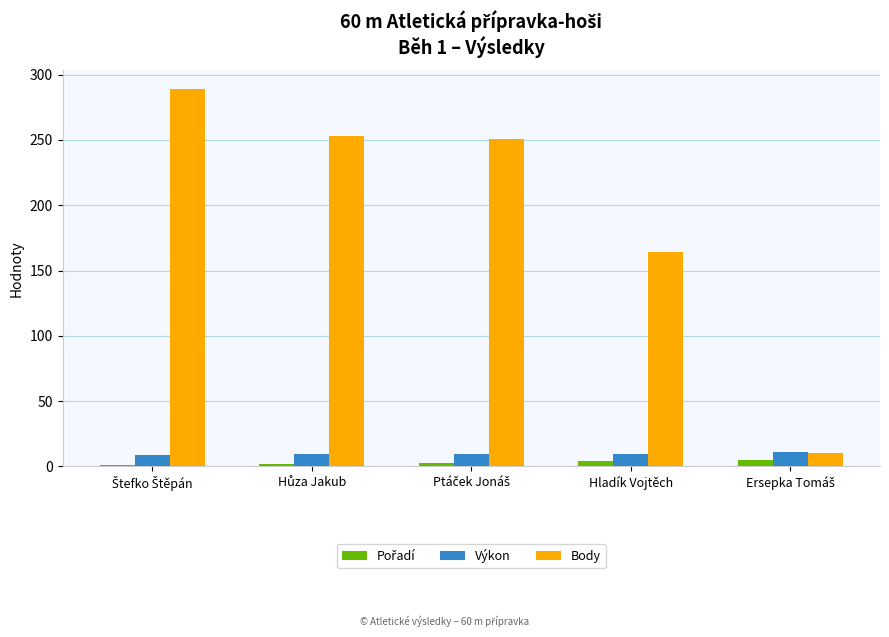

What is the average value of the Body series?

193.4